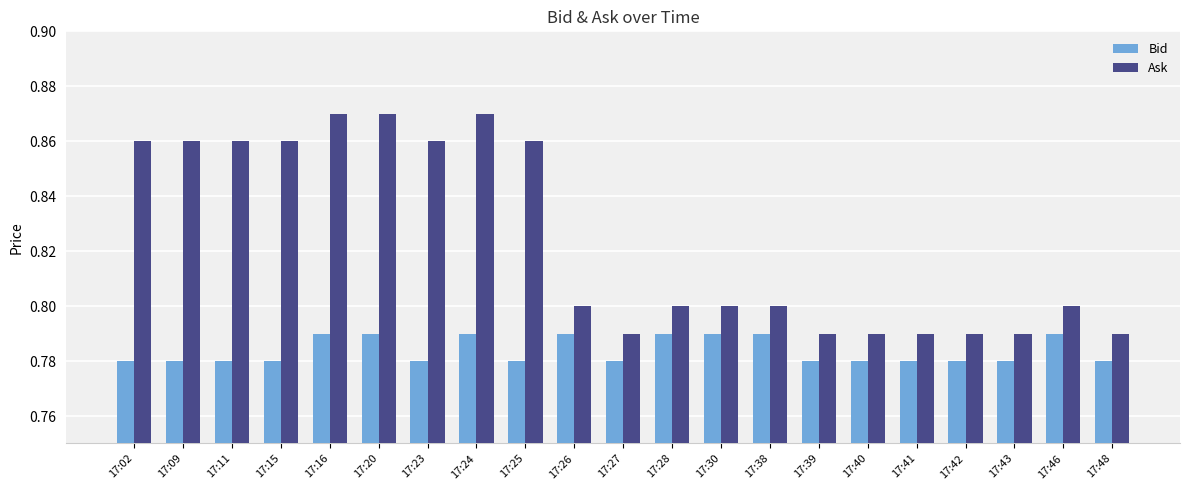

Count the Ask values in the range 0 to 1.

21